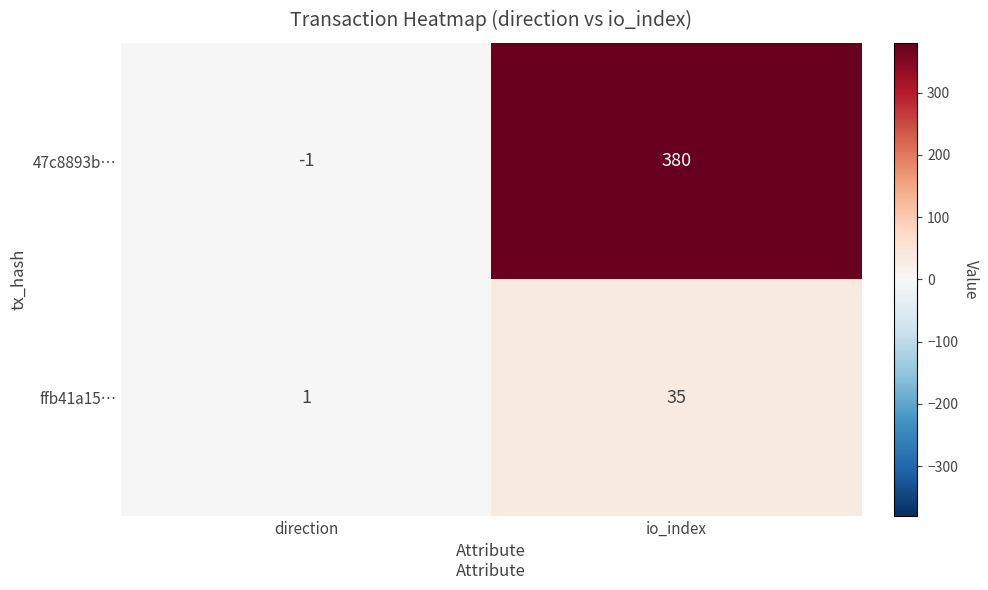

What is the average value of the ffb41a15… series?

18